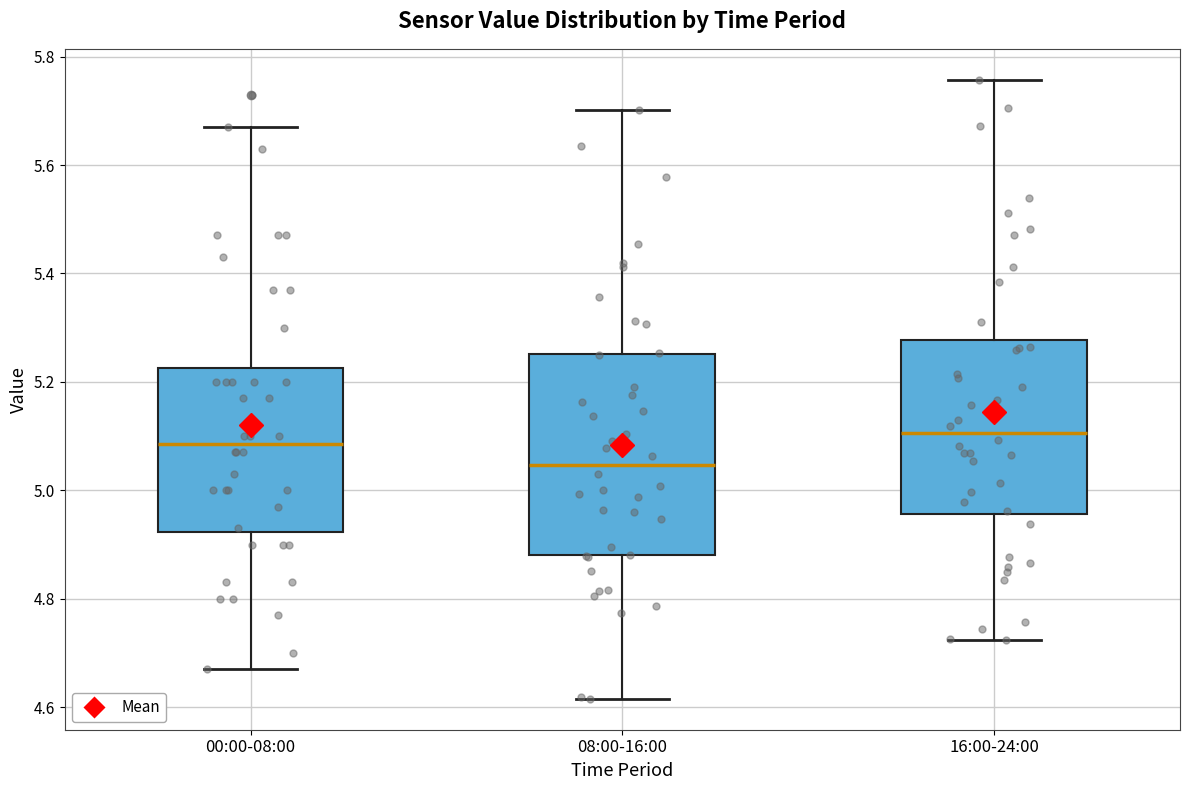

Reading left to right, read every box against the y-axis: the position of its median line, the range the box covers, and the ends of its whiskers. The values are not printed on the chart, so give them approximately, as read against the axis.

00:00-08:00: median 5.08, box 4.92 to 5.22, whiskers 4.68 to 5.68
08:00-16:00: median 5.04, box 4.88 to 5.26, whiskers 4.62 to 5.70
16:00-24:00: median 5.10, box 4.96 to 5.28, whiskers 4.72 to 5.76